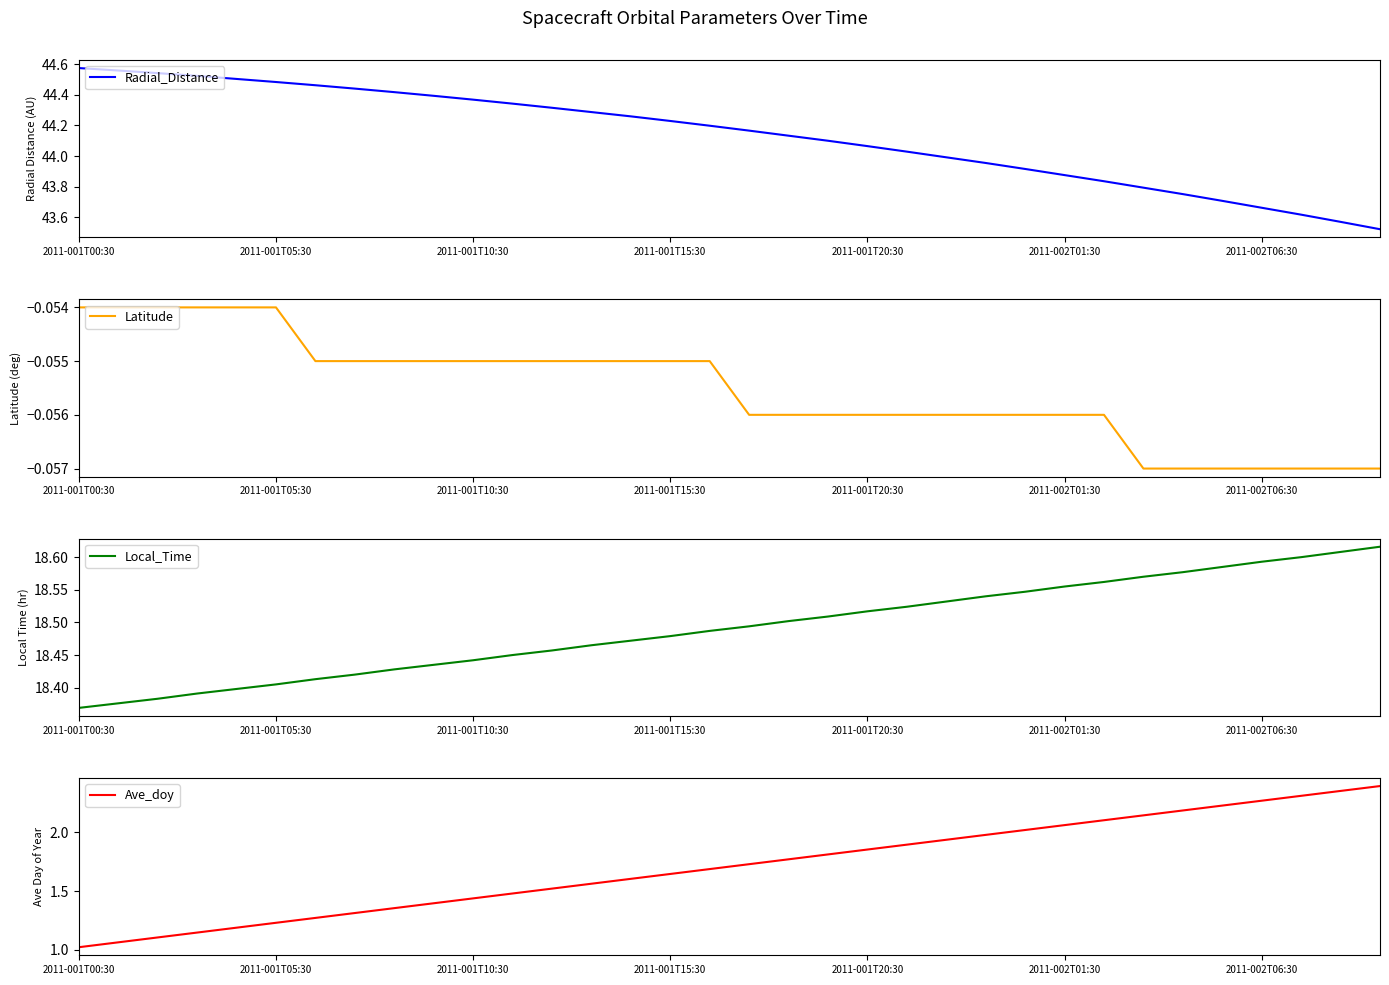

Reading left to right, list all the values displayed in this chart.

Radial_Distance: 44.6	44.6	44.5	44.5	44.5	44.5	44.5	44.4	44.4	44.4	44.4	44.3	44.3	44.3	44.3	44.2	44.2	44.2	44.1	44.1	44.1	44.0	44.0	44.0	43.9	43.9	43.8	43.8	43.8	43.7	43.7	43.6	43.6	43.5
Latitude: -0.1	-0.1	-0.1	-0.1	-0.1	-0.1	-0.1	-0.1	-0.1	-0.1	-0.1	-0.1	-0.1	-0.1	-0.1	-0.1	-0.1	-0.1	-0.1	-0.1	-0.1	-0.1	-0.1	-0.1	-0.1	-0.1	-0.1	-0.1	-0.1	-0.1	-0.1	-0.1	-0.1	-0.1
Local_Time: 18.4	18.4	18.4	18.4	18.4	18.4	18.4	18.4	18.4	18.4	18.4	18.4	18.5	18.5	18.5	18.5	18.5	18.5	18.5	18.5	18.5	18.5	18.5	18.5	18.5	18.6	18.6	18.6	18.6	18.6	18.6	18.6	18.6	18.6
Ave_doy: 1.0	1.1	1.1	1.1	1.2	1.2	1.3	1.3	1.4	1.4	1.4	1.5	1.5	1.6	1.6	1.6	1.7	1.7	1.8	1.8	1.9	1.9	1.9	2.0	2.0	2.1	2.1	2.1	2.2	2.2	2.3	2.3	2.4	2.4